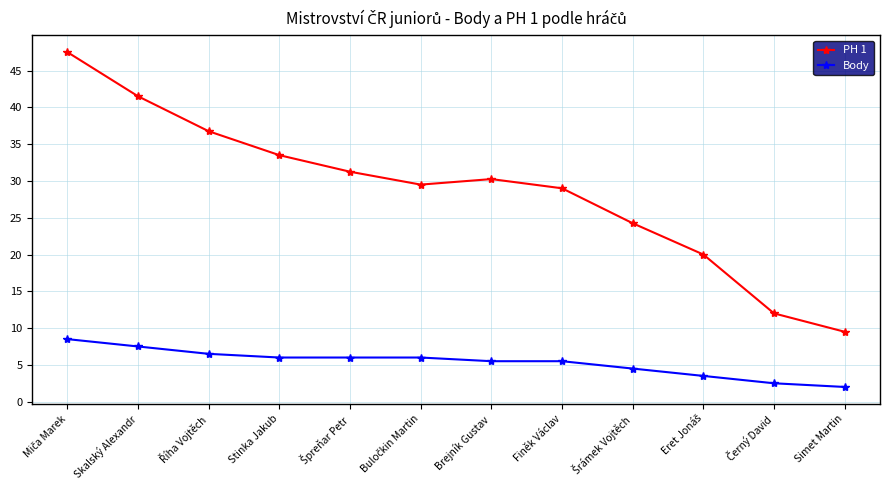

What is the label of the 4th point from the left?

Stinka Jakub